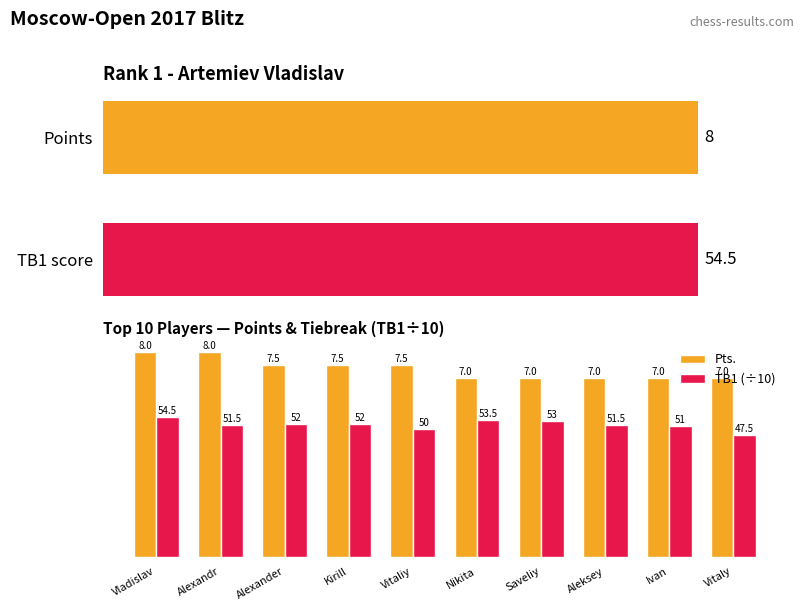

Between Vladislav and Nikita, which series saw the biggest shift?

Pts.